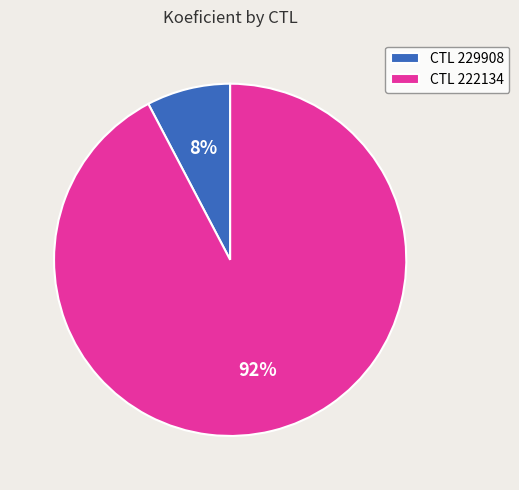

How many segments does this pie chart have?

2